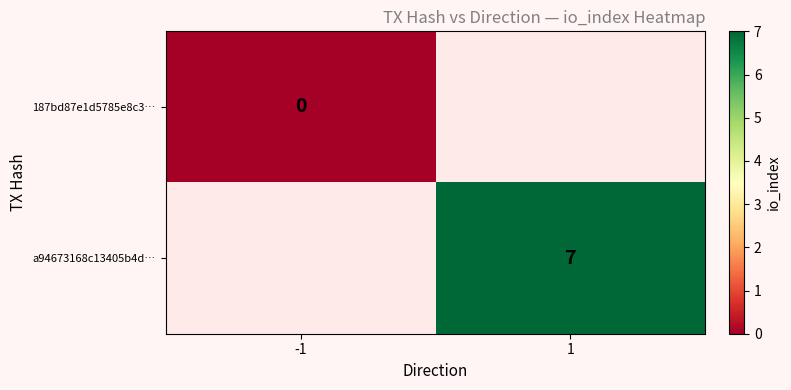

At how many categories does at least one series exceed 3?

1